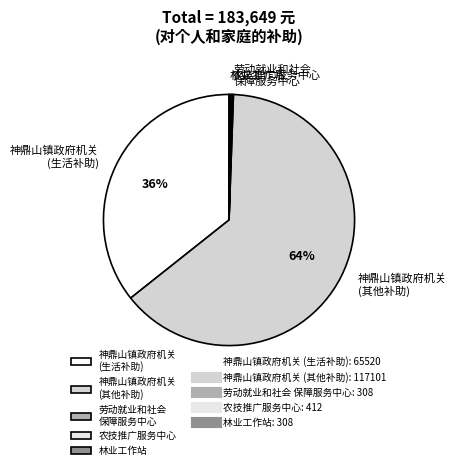

Is it true that 神鼎山镇政府机关 (其他补助) is 64% of the pie?

True